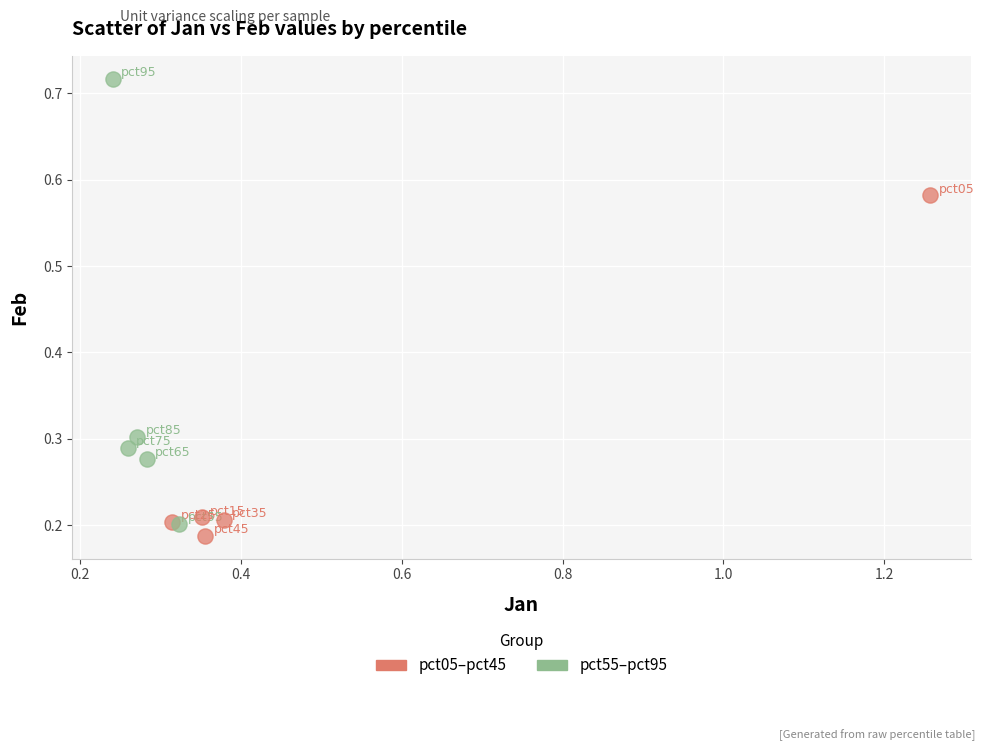

Which series has the largest Y range (max minus min)?

pct55–pct95